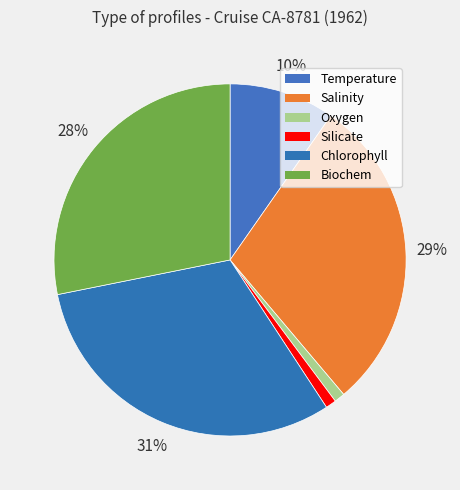

To the nearest percent, what is the combined percentage of Chlorophyll and Temperature?

41%